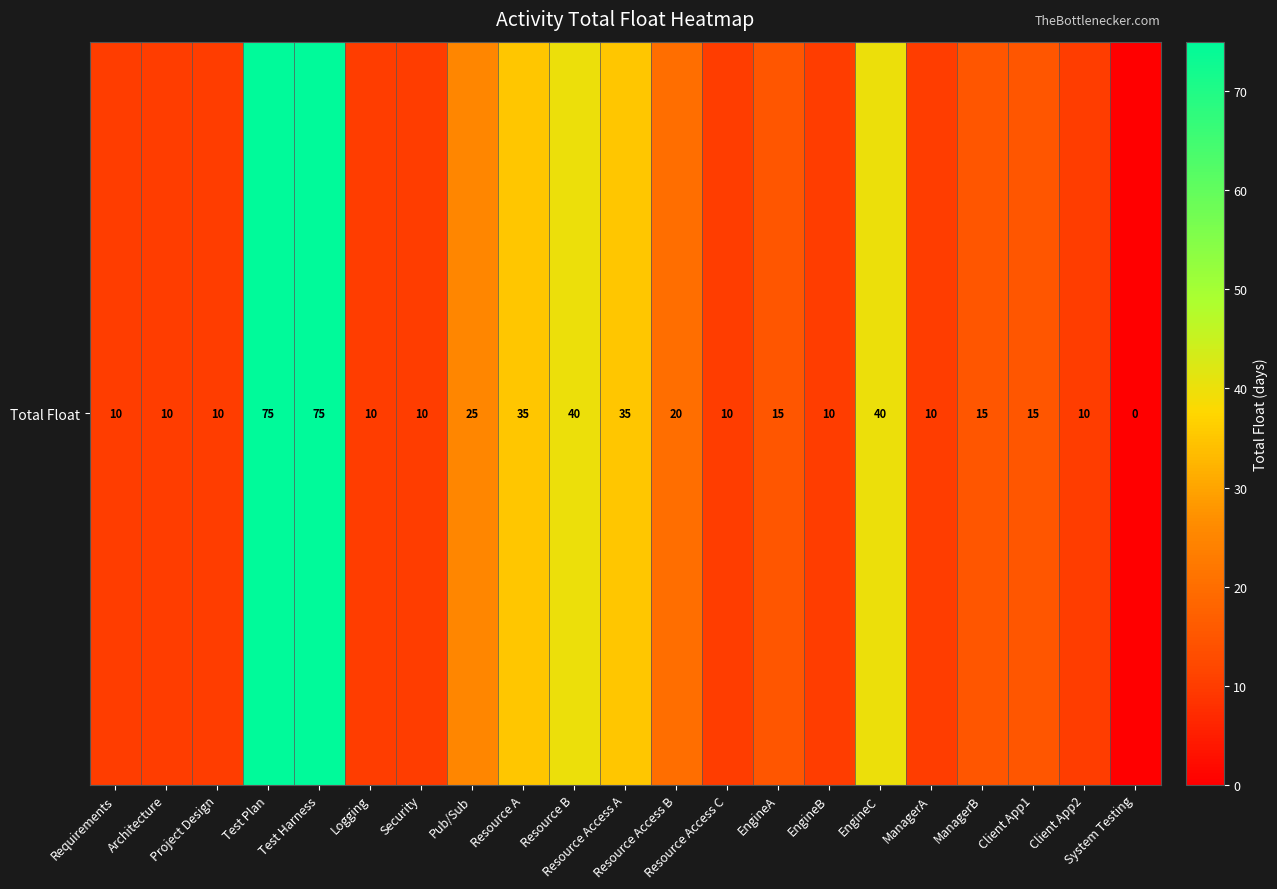

What is the greatest value displayed?

75